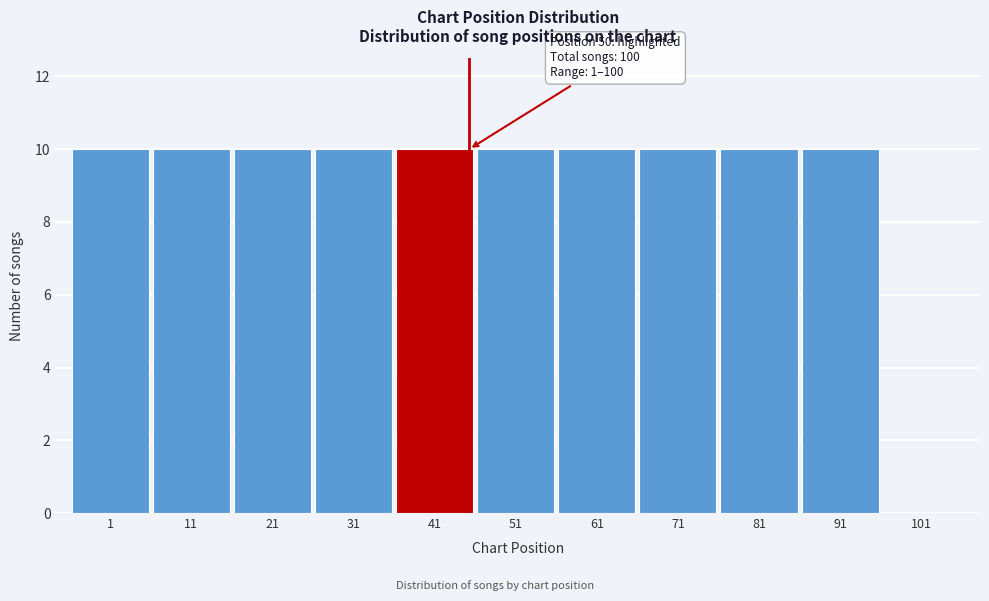

Reading left to right, extract all data points from this chart.

1=10	11=10	21=10	31=10	41=10	51=10	61=10	71=10	81=10	91=10	101=0